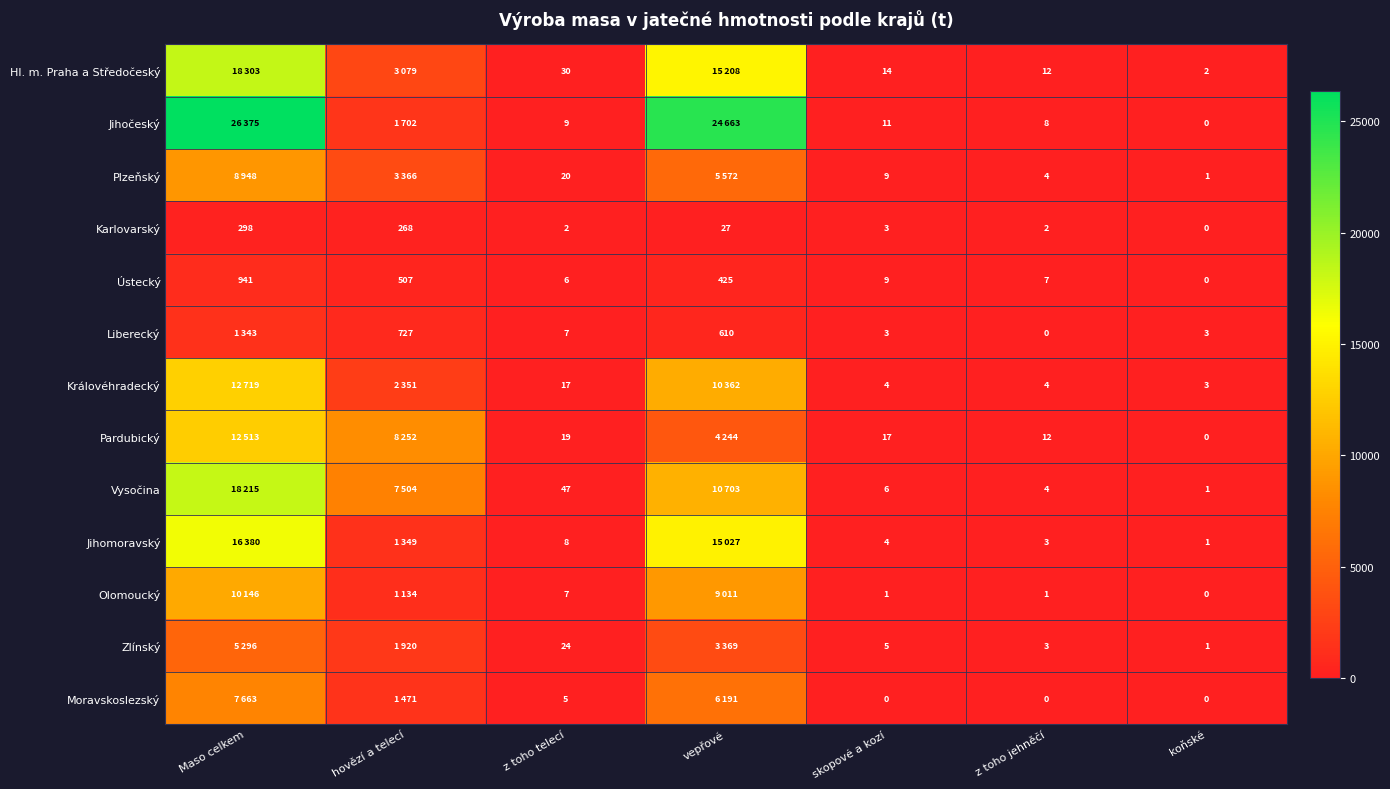

Is the value of Hl. m. Praha a Středočeský at koňské greater than the value of Liberecký at z toho jehněčí?

Yes